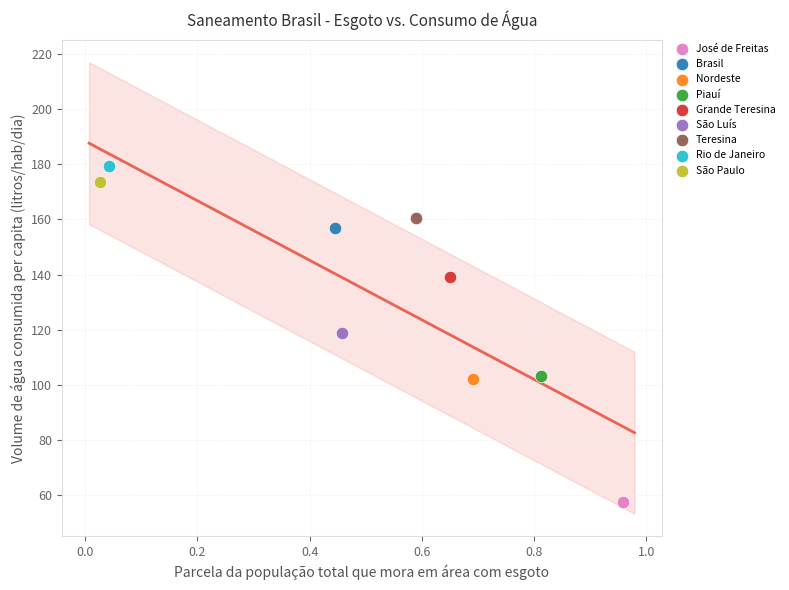

What are all the series names shown in the legend?

José de Freitas, Brasil, Nordeste, Piauí, Grande Teresina, São Luís, Teresina, Rio de Janeiro, São Paulo